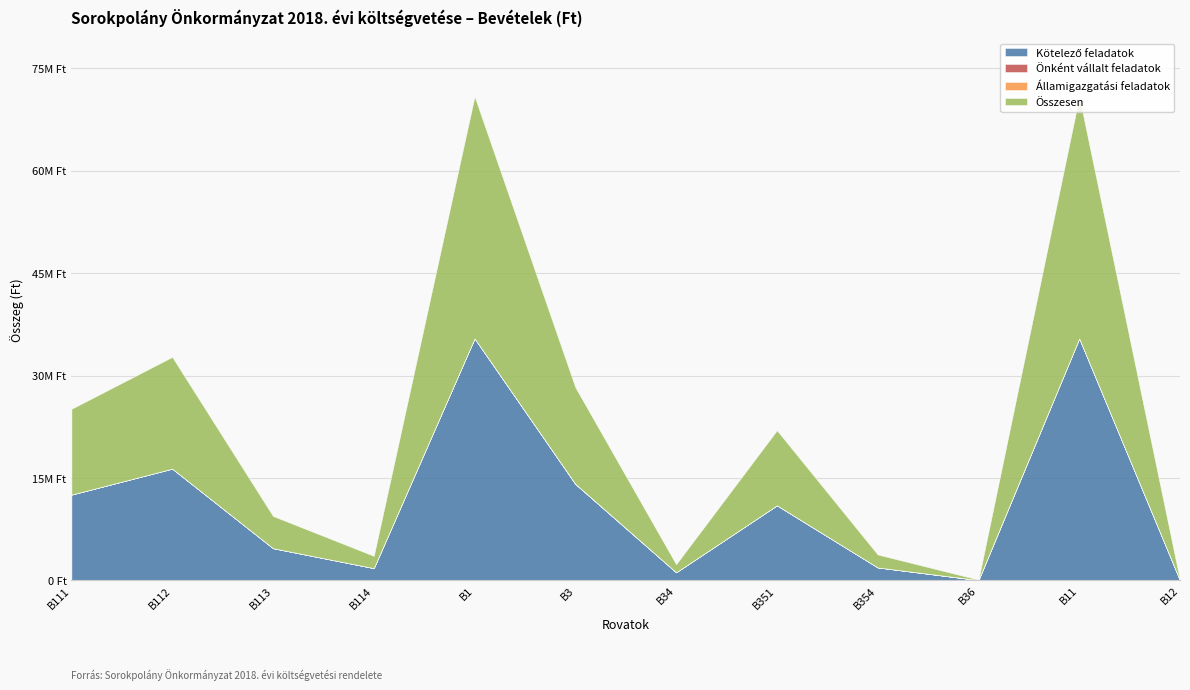

At B113, list the series in order from largest to smallest.

Kötelező feladatok, Összesen, Önként vállalt feladatok, Államigazgatási feladatok